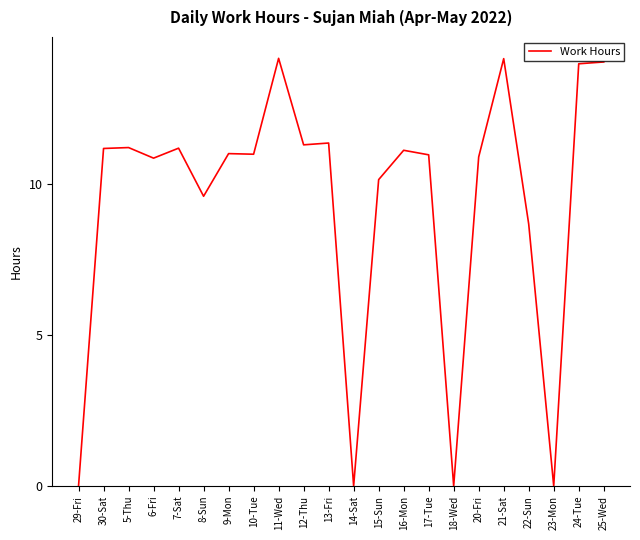

At which label is the value closest to 7?

22-Sun